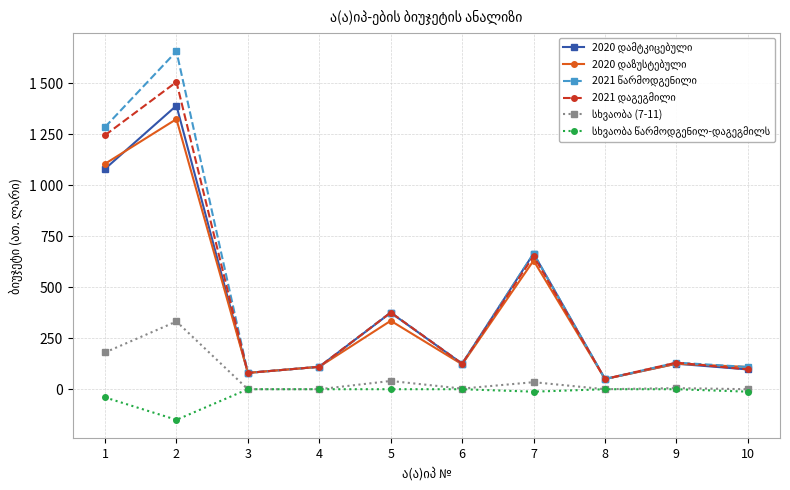

Does the chart have visible grid lines?

Yes